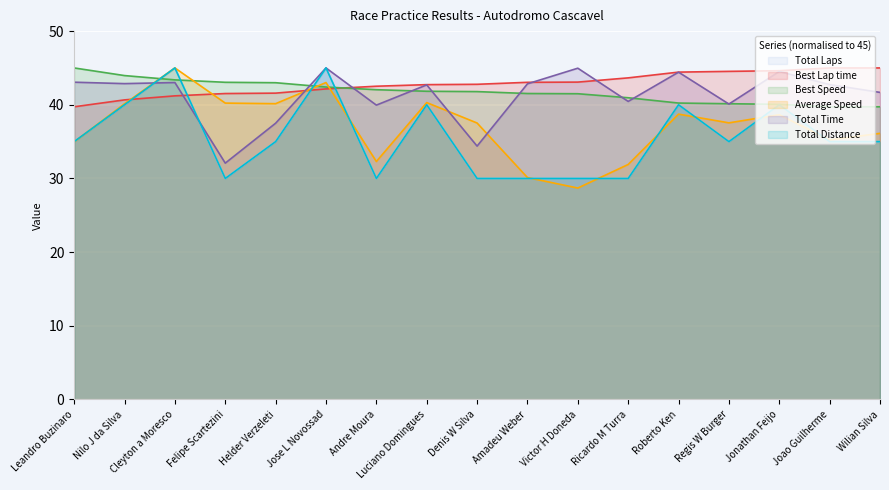

Where is Total Time nearest to the value 38?

Helder Verzeleti